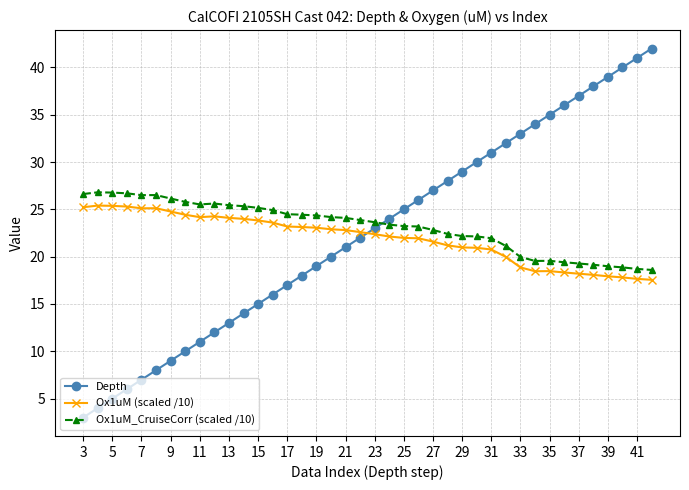

What is the sum of all Ox1uM (scaled /10) values?

877.6